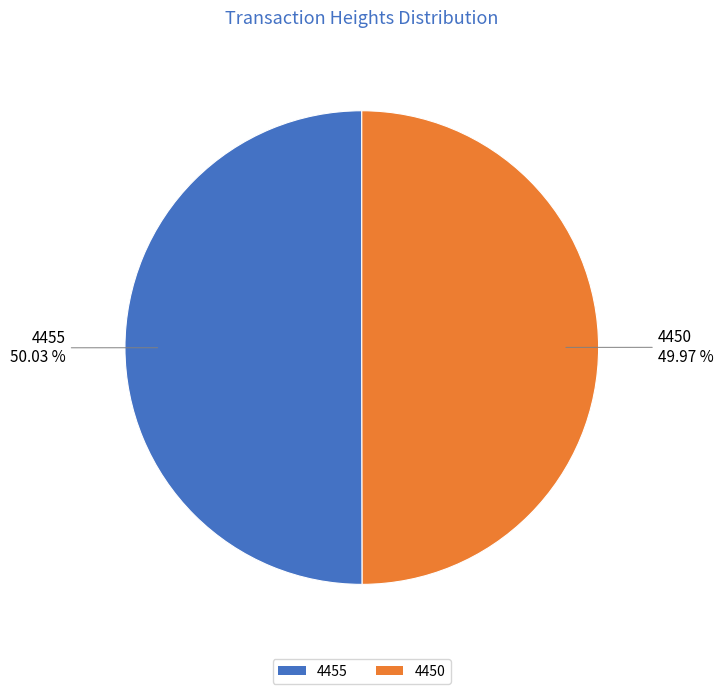

Approximately how many times larger is the value at 4455 compared to 4450?

1.0